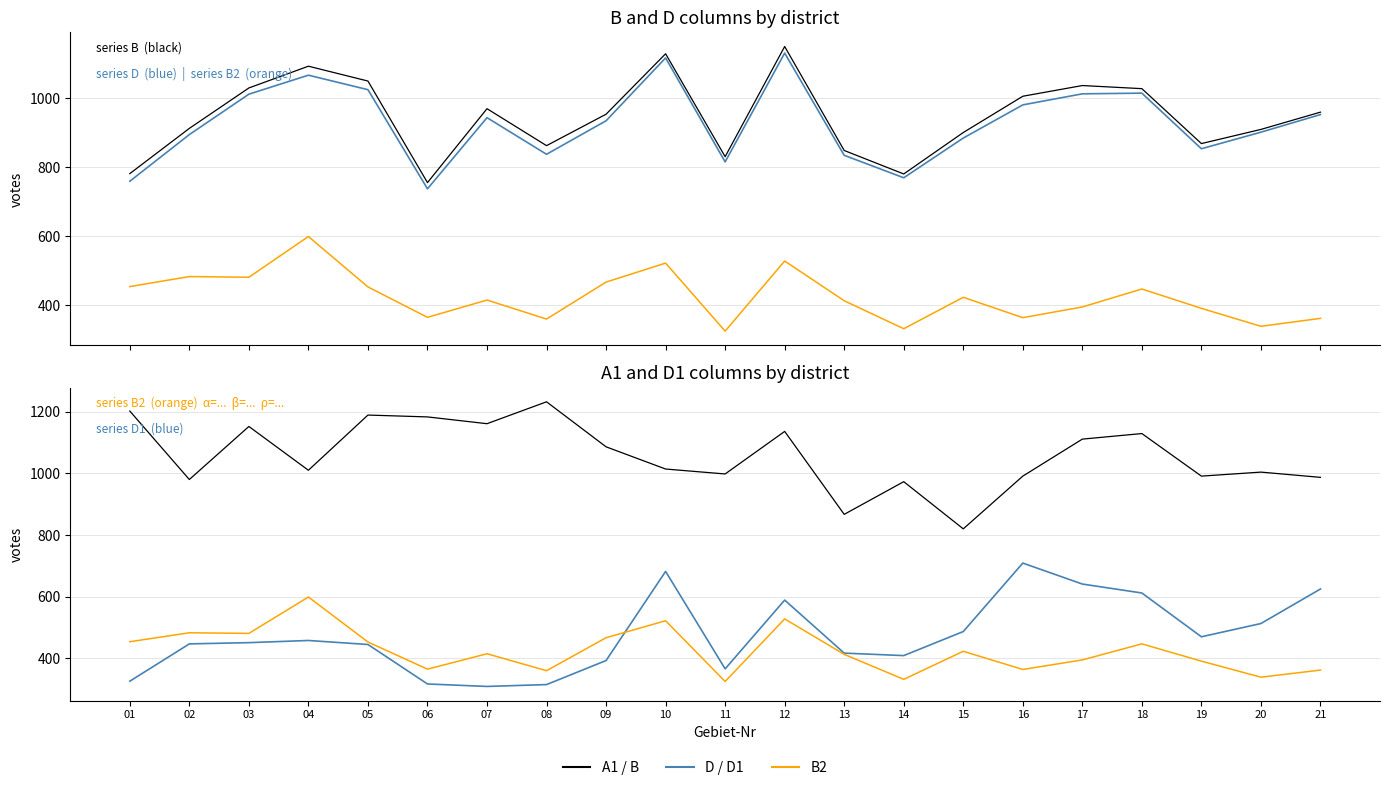

How many intersections are there between A1 and B?

8